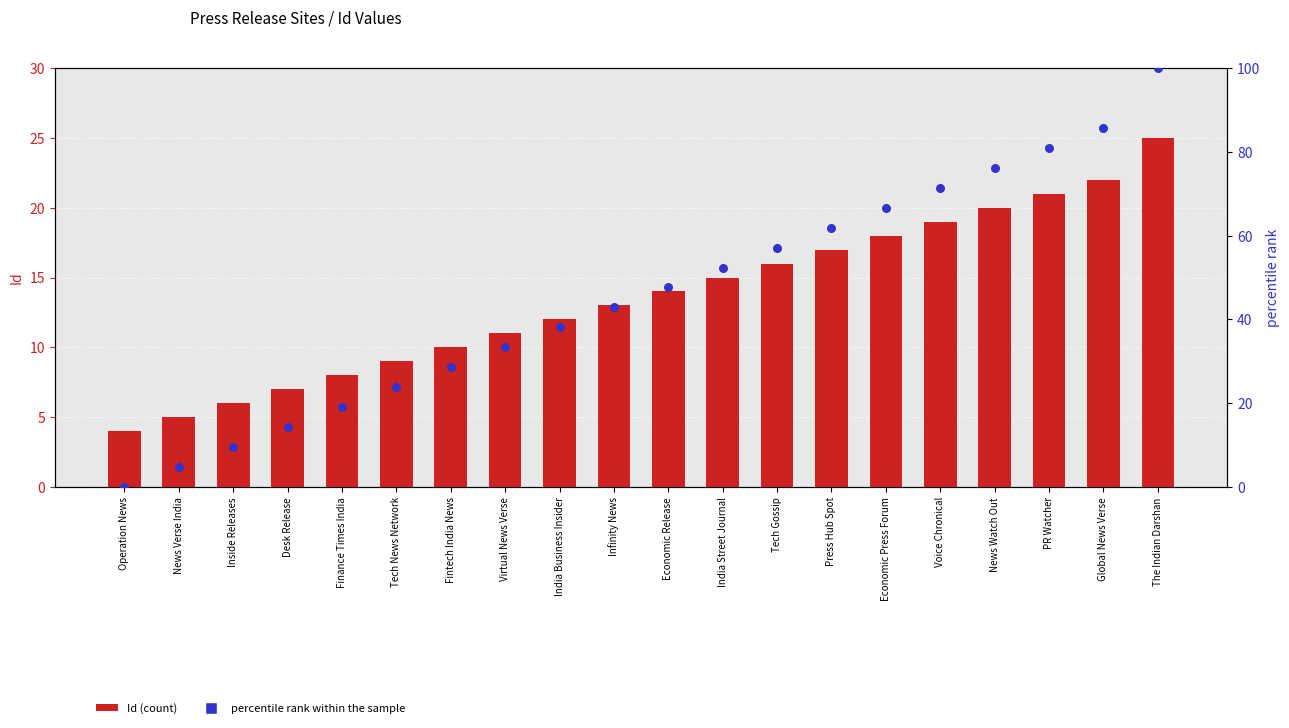

At which category is the sum across all series the highest?

The Indian Darshan